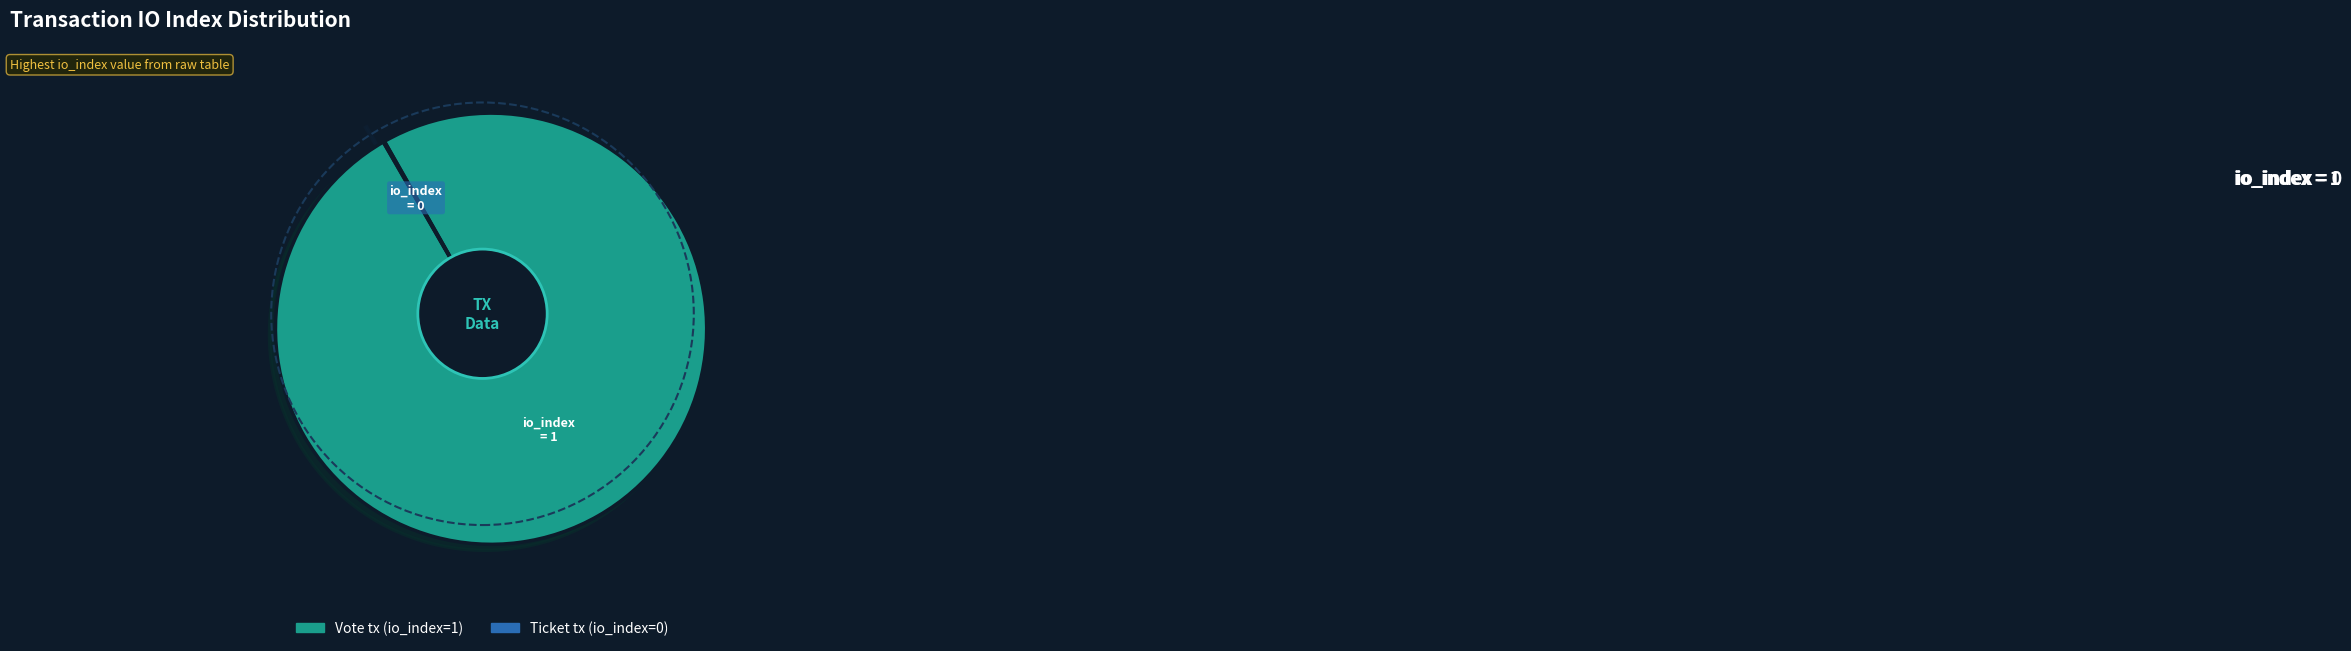

Is there any slice that represents more than half of the pie?

Yes